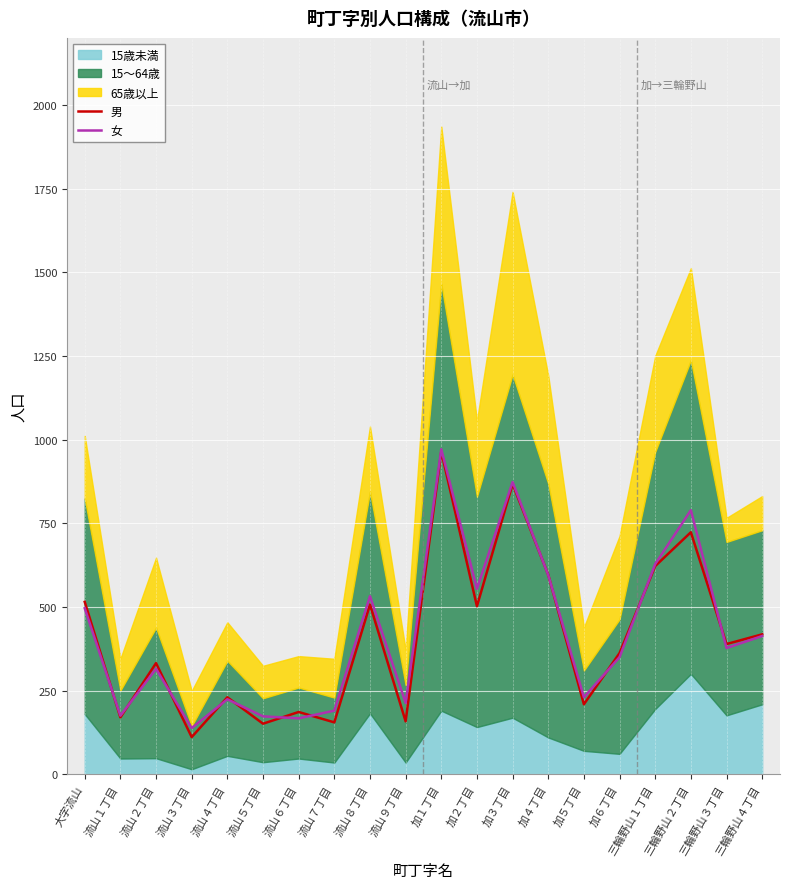

At which category does 男 reach its first local peak?

流山２丁目